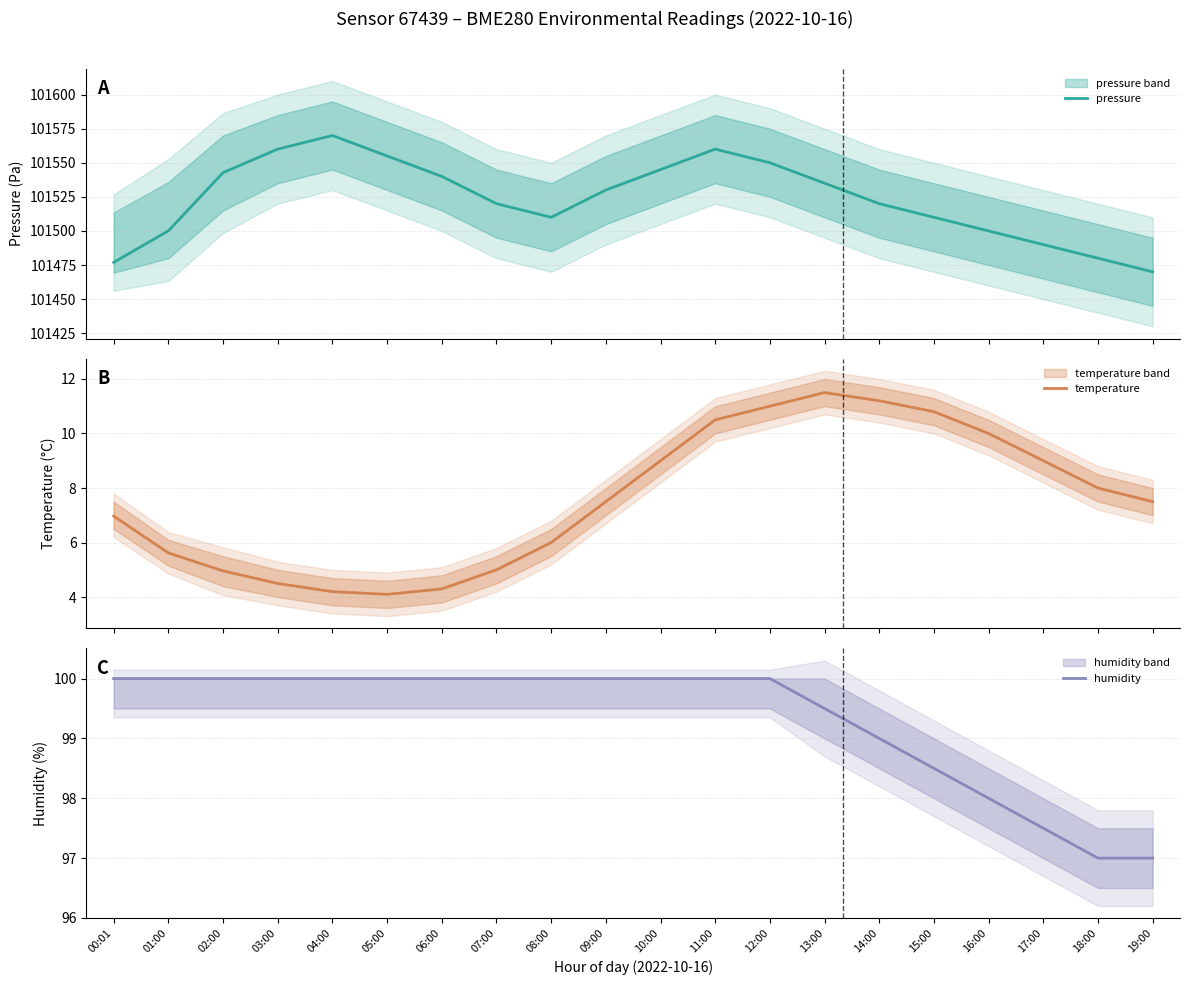

What is the total value across all series at 09:00?

101637.5